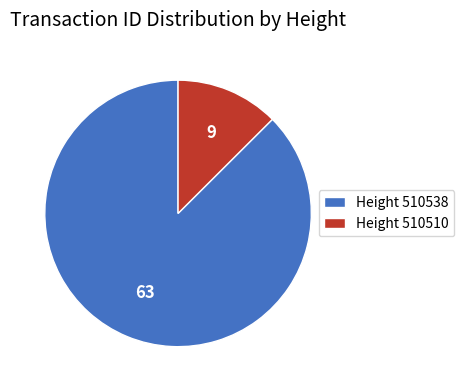

Rank the categories by value from highest to lowest.

Height 510538, Height 510510